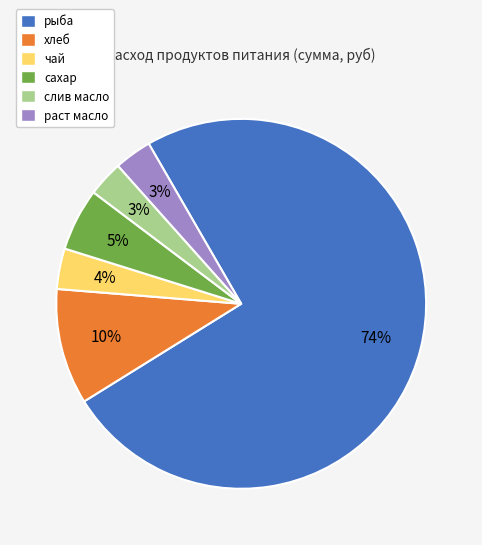

Count the number of slices in the pie.

6